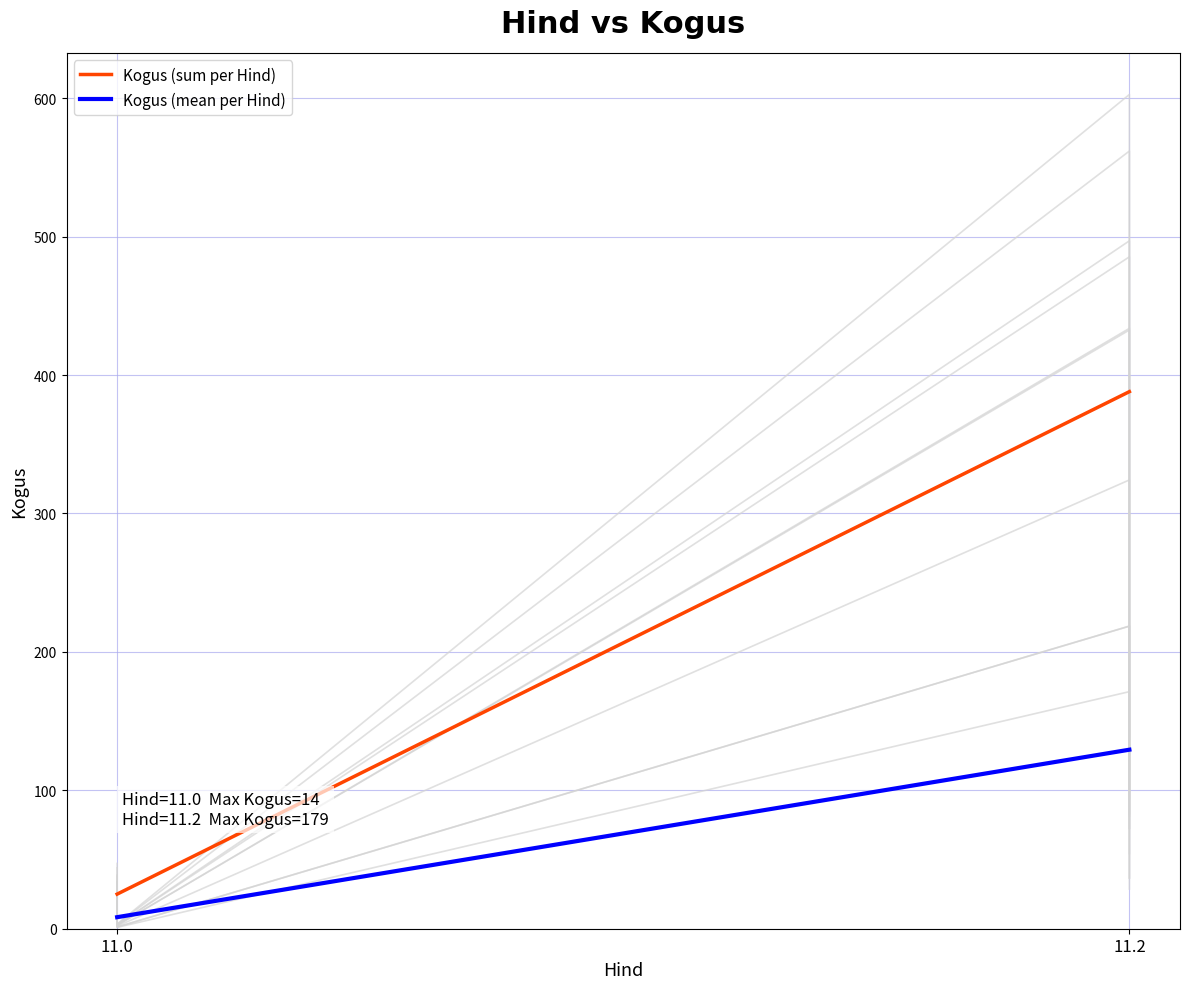

At 11.0, list the series in order from largest to smallest.

Kogus (sum per Hind), Kogus (mean per Hind)